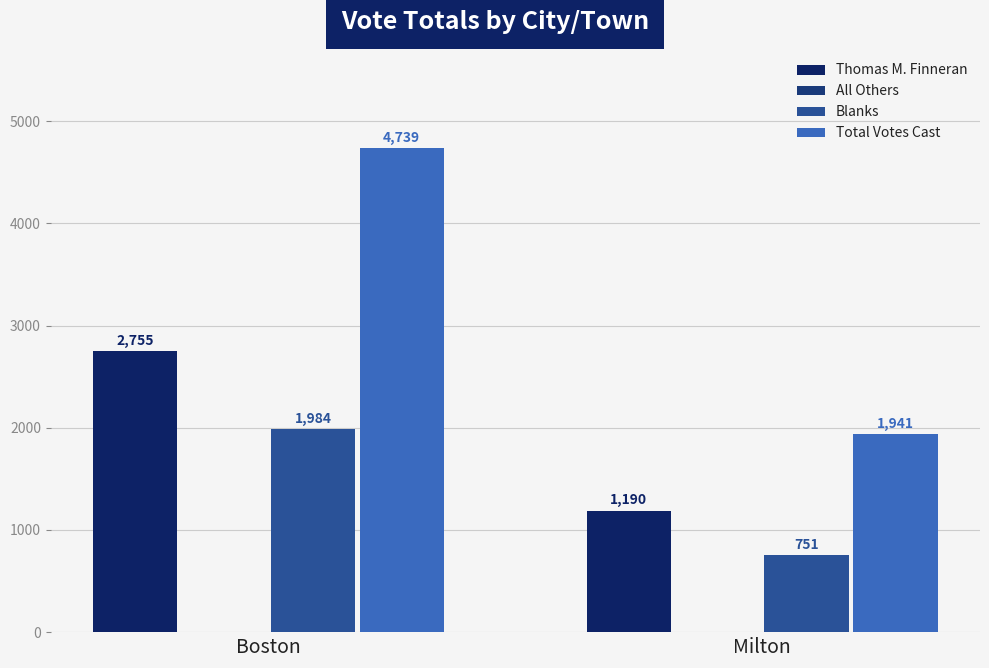

What is the label of the 2nd bar from the right?

Boston